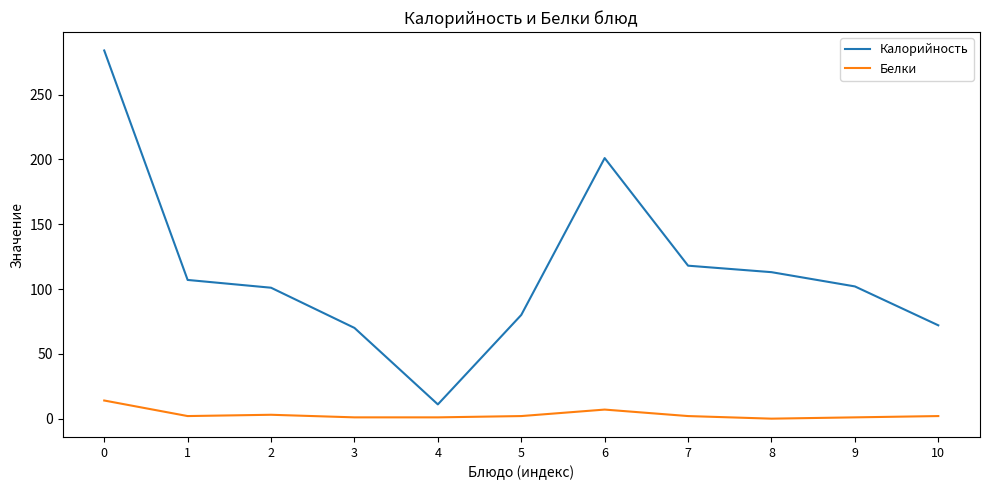

Between 6 and 8, which series saw the biggest shift?

Калорийность